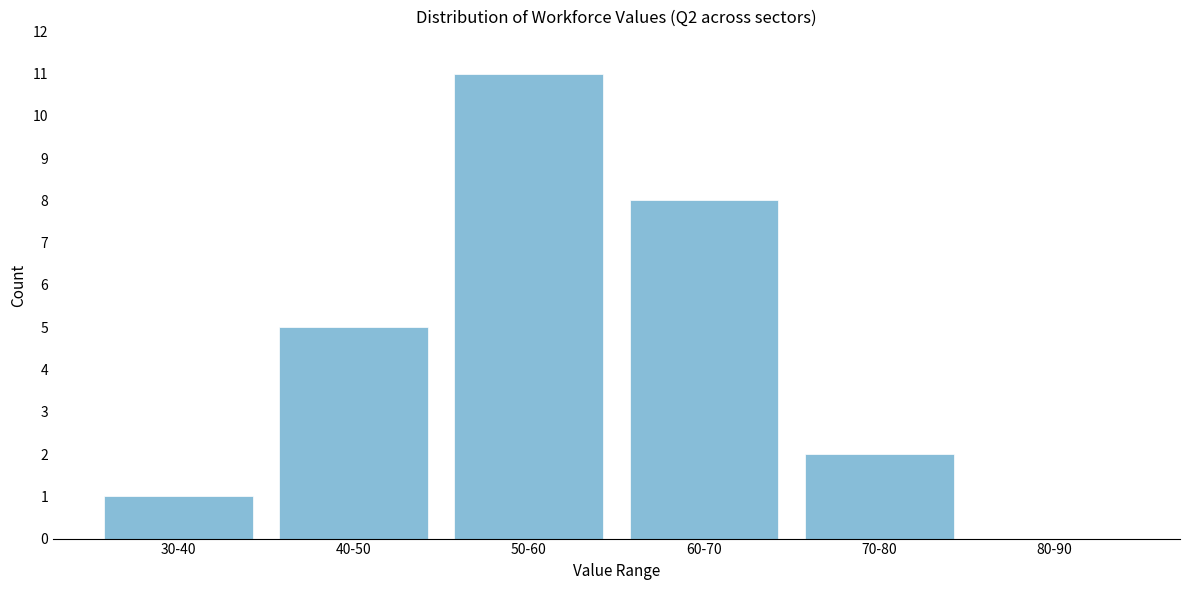

Reading left to right, transcribe all the data shown in this chart.

30-40=1	40-50=5	50-60=11	60-70=8	70-80=2	80-90=0